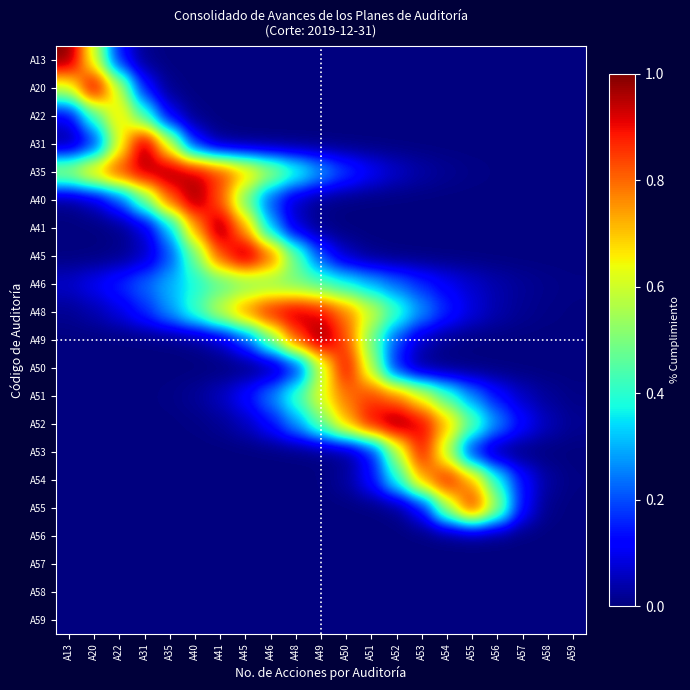

Reading right to left, extract all data points from this chart.

A13: A59=0.0	A58=0.0	A57=0.0	A56=0.0	A55=0.0	A54=0.0	A53=0.0	A52=0.0	A51=0.0	A50=0.0	A49=0.0	A48=0.0	A46=0.0	A45=0.0	A41=0.0	A40=0.0	A35=0.0	A31=0.0	A22=0.1	A20=0.6	A13=1.0
A20: A59=0.0	A58=0.0	A57=0.0	A56=0.0	A55=0.0	A54=0.0	A53=0.0	A52=0.0	A51=0.0	A50=0.0	A49=0.0	A48=0.0	A46=0.0	A45=0.0	A41=0.0	A40=0.0	A35=0.0	A31=0.1	A22=0.6	A20=1.0	A13=0.6
A22: A59=0.0	A58=0.0	A57=0.0	A56=0.0	A55=0.0	A54=0.0	A53=0.0	A52=0.0	A51=0.0	A50=0.0	A49=0.0	A48=0.0	A46=0.0	A45=0.0	A41=0.0	A40=0.0	A35=0.1	A31=0.4	A22=0.7	A20=0.4	A13=0.1
A31: A59=0.0	A58=0.0	A57=0.0	A56=0.0	A55=0.0	A54=0.0	A53=0.0	A52=0.0	A51=0.0	A50=0.0	A49=0.0	A48=0.0	A46=0.0	A45=0.0	A41=0.0	A40=0.1	A35=0.6	A31=1.0	A22=0.6	A20=0.1	A13=0.0
A35: A59=0.0	A58=0.0	A57=0.0	A56=0.0	A55=0.0	A54=0.0	A53=0.0	A52=0.1	A51=0.1	A50=0.2	A49=0.3	A48=0.4	A46=0.6	A45=0.7	A41=0.9	A40=1.0	A35=1.0	A31=1.0	A22=0.9	A20=0.7	A13=0.6
A40: A59=0.0	A58=0.0	A57=0.0	A56=0.0	A55=0.0	A54=0.0	A53=0.0	A52=0.0	A51=0.0	A50=0.0	A49=0.0	A48=0.1	A46=0.2	A45=0.5	A41=0.8	A40=1.0	A35=0.8	A31=0.5	A22=0.2	A20=0.1	A13=0.0
A41: A59=0.0	A58=0.0	A57=0.0	A56=0.0	A55=0.0	A54=0.0	A53=0.0	A52=0.0	A51=0.0	A50=0.0	A49=0.0	A48=0.1	A46=0.3	A45=0.7	A41=1.0	A40=0.7	A35=0.3	A31=0.1	A22=0.0	A20=0.0	A13=0.0
A45: A59=0.0	A58=0.0	A57=0.0	A56=0.0	A55=0.0	A54=0.0	A53=0.0	A52=0.0	A51=0.0	A50=0.1	A49=0.2	A48=0.5	A46=0.8	A45=1.0	A41=0.8	A40=0.5	A35=0.2	A31=0.1	A22=0.0	A20=0.0	A13=0.0
A46: A59=0.0	A58=0.0	A57=0.0	A56=0.0	A55=0.1	A54=0.1	A53=0.2	A52=0.2	A51=0.3	A50=0.4	A49=0.4	A48=0.5	A46=0.5	A45=0.5	A41=0.4	A40=0.4	A35=0.3	A31=0.2	A22=0.2	A20=0.1	A13=0.1
A48: A59=0.0	A58=0.0	A57=0.0	A56=0.0	A55=0.1	A54=0.2	A53=0.3	A52=0.4	A51=0.6	A50=0.8	A49=0.9	A48=1.0	A46=0.9	A45=0.8	A41=0.6	A40=0.4	A35=0.3	A31=0.2	A22=0.1	A20=0.0	A13=0.0
A49: A59=0.0	A58=0.0	A57=0.0	A56=0.0	A55=0.0	A54=0.0	A53=0.1	A52=0.2	A51=0.5	A50=0.8	A49=1.0	A48=0.8	A46=0.5	A45=0.2	A41=0.1	A40=0.0	A35=0.0	A31=0.0	A22=0.0	A20=0.0	A13=0.0
A50: A59=0.0	A58=0.0	A57=0.0	A56=0.0	A55=0.0	A54=0.0	A53=0.0	A52=0.1	A51=0.6	A50=0.9	A49=0.6	A48=0.1	A46=0.0	A45=0.0	A41=0.0	A40=0.0	A35=0.0	A31=0.0	A22=0.0	A20=0.0	A13=0.0
A51: A59=0.0	A58=0.0	A57=0.1	A56=0.1	A55=0.3	A54=0.4	A53=0.6	A52=0.8	A51=0.8	A50=0.8	A49=0.6	A48=0.4	A46=0.3	A45=0.1	A41=0.1	A40=0.0	A35=0.0	A31=0.0	A22=0.0	A20=0.0	A13=0.0
A52: A59=0.0	A58=0.1	A57=0.1	A56=0.3	A55=0.5	A54=0.7	A53=0.9	A52=1.0	A51=0.9	A50=0.7	A49=0.5	A48=0.3	A46=0.1	A45=0.1	A41=0.0	A40=0.0	A35=0.0	A31=0.0	A22=0.0	A20=0.0	A13=0.0
A53: A59=0.0	A58=0.0	A57=0.0	A56=0.0	A55=0.1	A54=0.6	A53=0.9	A52=0.6	A51=0.1	A50=0.0	A49=0.0	A48=0.0	A46=0.0	A45=0.0	A41=0.0	A40=0.0	A35=0.0	A31=0.0	A22=0.0	A20=0.0	A13=0.0
A54: A59=0.0	A58=0.0	A57=0.1	A56=0.4	A55=0.7	A54=0.9	A53=0.7	A52=0.4	A51=0.1	A50=0.0	A49=0.0	A48=0.0	A46=0.0	A45=0.0	A41=0.0	A40=0.0	A35=0.0	A31=0.0	A22=0.0	A20=0.0	A13=0.0
A55: A59=0.0	A58=0.0	A57=0.1	A56=0.5	A55=0.9	A54=0.5	A53=0.1	A52=0.0	A51=0.0	A50=0.0	A49=0.0	A48=0.0	A46=0.0	A45=0.0	A41=0.0	A40=0.0	A35=0.0	A31=0.0	A22=0.0	A20=0.0	A13=0.0
A56: A59=0.0	A58=0.0	A57=0.0	A56=0.0	A55=0.0	A54=0.0	A53=0.0	A52=0.0	A51=0.0	A50=0.0	A49=0.0	A48=0.0	A46=0.0	A45=0.0	A41=0.0	A40=0.0	A35=0.0	A31=0.0	A22=0.0	A20=0.0	A13=0.0
A57: A59=0.0	A58=0.0	A57=0.0	A56=0.0	A55=0.0	A54=0.0	A53=0.0	A52=0.0	A51=0.0	A50=0.0	A49=0.0	A48=0.0	A46=0.0	A45=0.0	A41=0.0	A40=0.0	A35=0.0	A31=0.0	A22=0.0	A20=0.0	A13=0.0
A58: A59=0.0	A58=0.0	A57=0.0	A56=0.0	A55=0.0	A54=0.0	A53=0.0	A52=0.0	A51=0.0	A50=0.0	A49=0.0	A48=0.0	A46=0.0	A45=0.0	A41=0.0	A40=0.0	A35=0.0	A31=0.0	A22=0.0	A20=0.0	A13=0.0
A59: A59=0.0	A58=0.0	A57=0.0	A56=0.0	A55=0.0	A54=0.0	A53=0.0	A52=0.0	A51=0.0	A50=0.0	A49=0.0	A48=0.0	A46=0.0	A45=0.0	A41=0.0	A40=0.0	A35=0.0	A31=0.0	A22=0.0	A20=0.0	A13=0.0